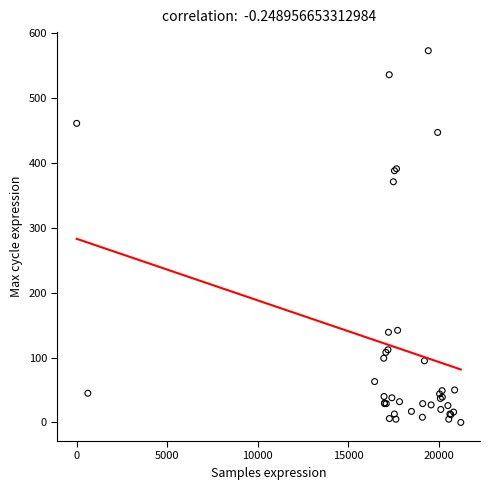

What Y value in the scatter plot is closest to 286?

371